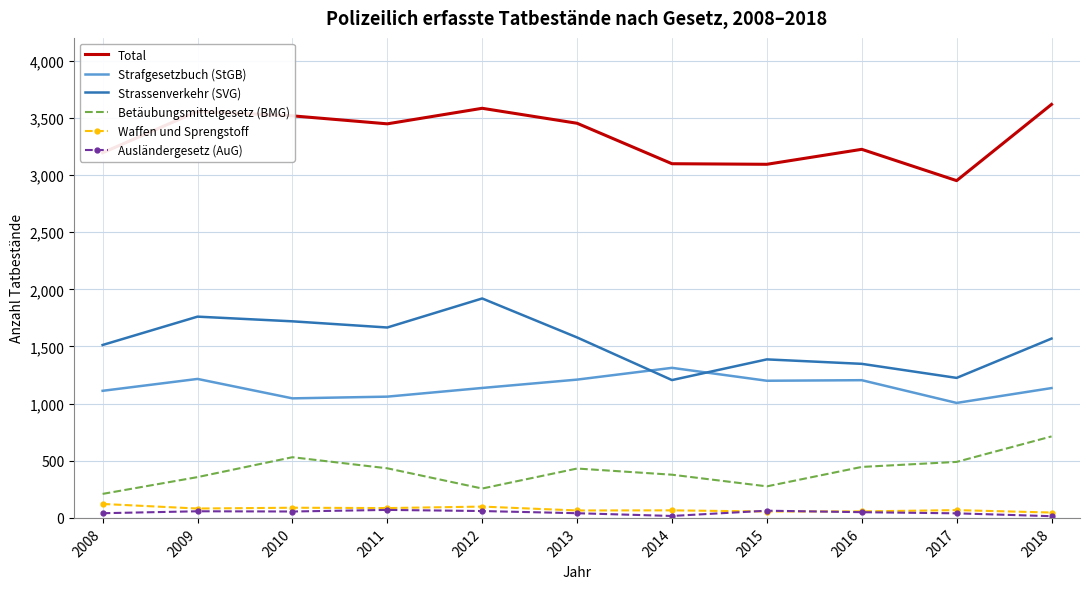

Which series has the largest total across all categories?

Total